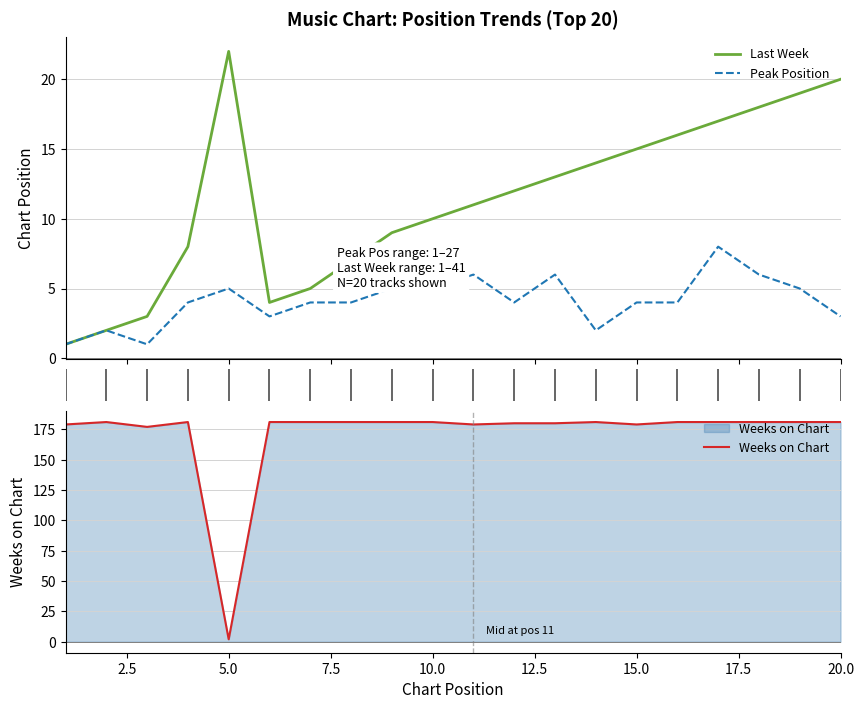

How many interior local peaks does the Last Week series have?

1